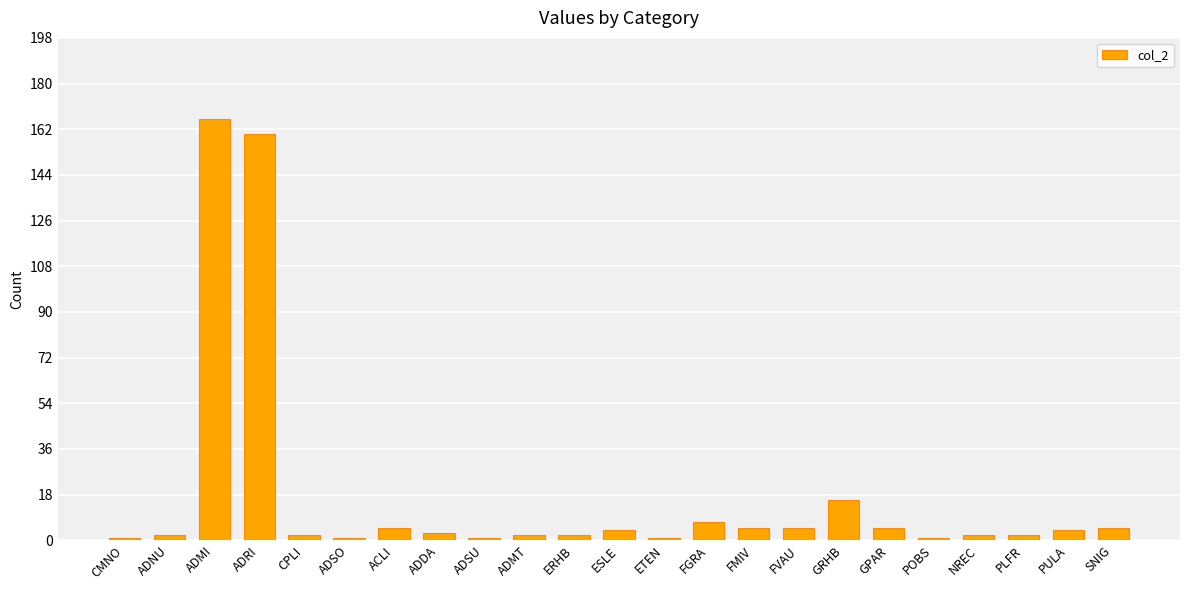

What is the change in value from ETEN to GPAR?

+4